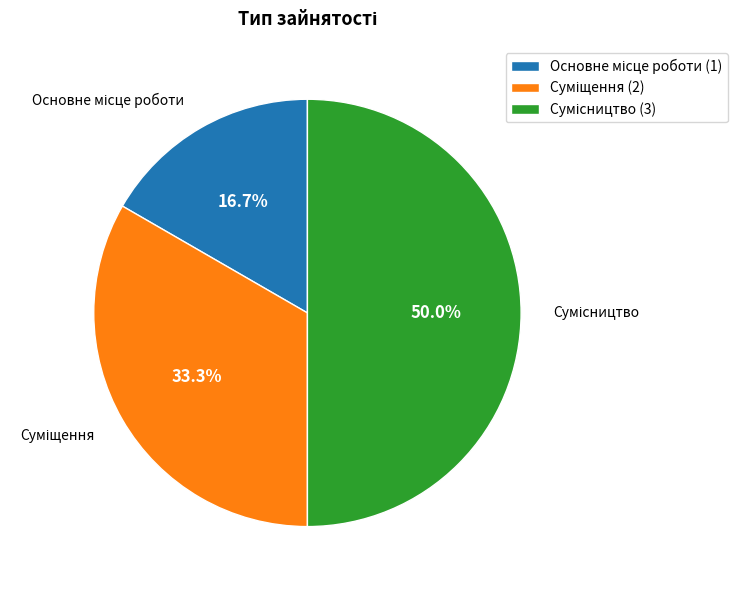

Which category has the smallest portion of the pie?

Основне місце роботи